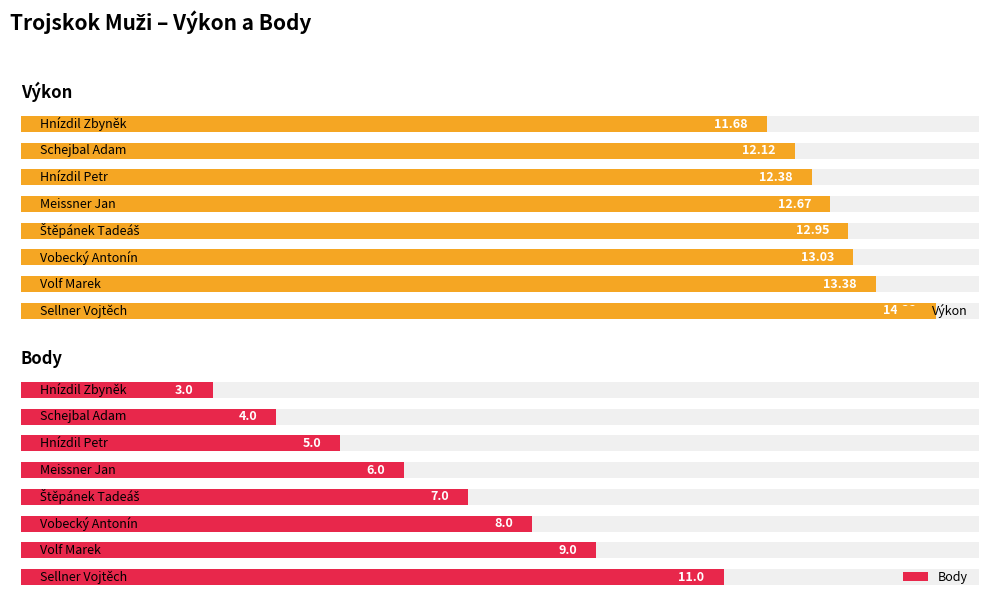

What are all the series names shown in the legend?

Výkon, Body